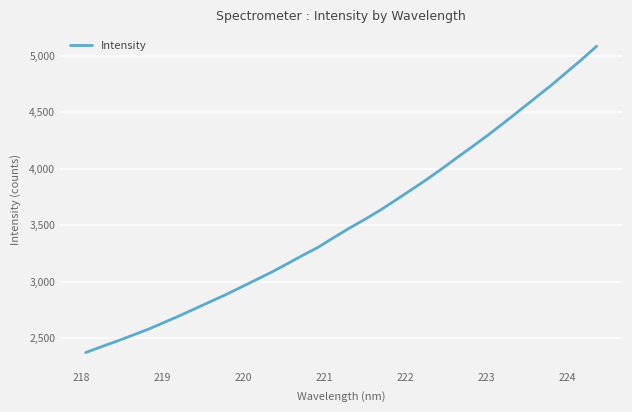

What is the smallest value displayed?

2371.5